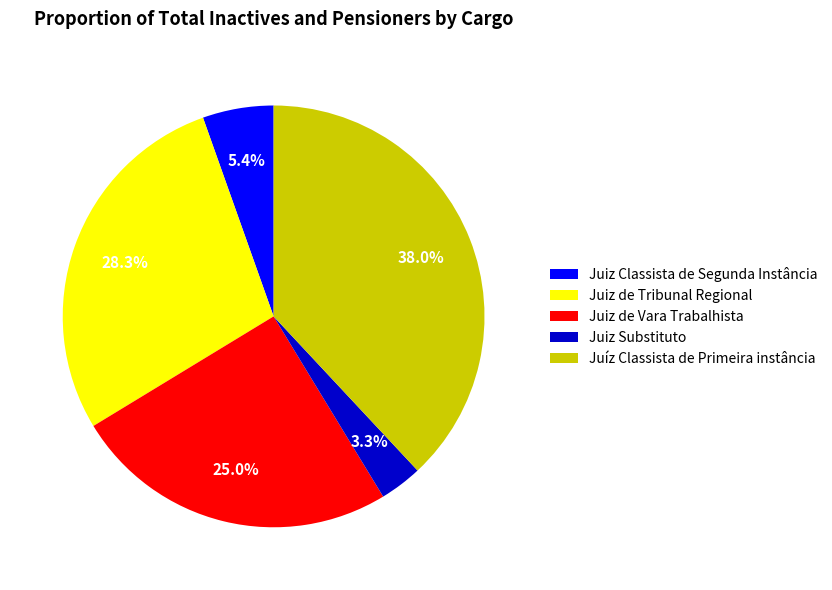

Combined, what portion of the pie is Juiz Substituto and Juiz de Vara Trabalhista?

28.3%